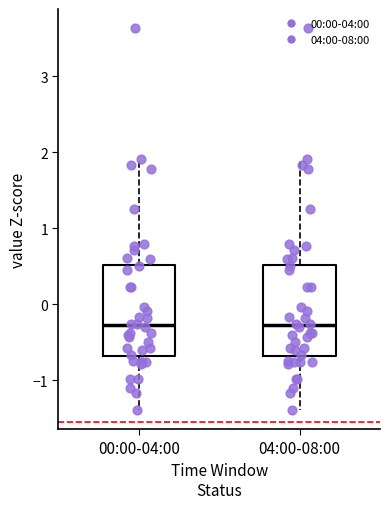

Reading left to right, transcribe this box plot: for each box, give where its median line is, the range the box spans, and where its two whiskers end, as read against the y-axis. The values are not printed on the chart, so give them approximately, as read against the axis.

00:00-04:00: median -0.3, box -0.7 to 0.5, whiskers -1.4 to 1.9
04:00-08:00: median -0.3, box -0.7 to 0.5, whiskers -1.4 to 1.9